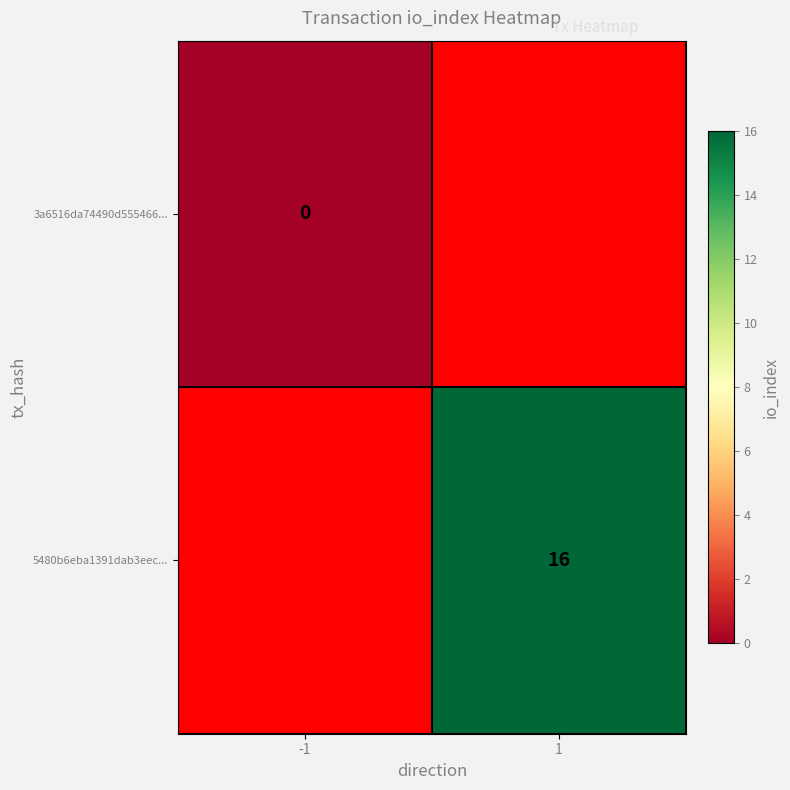

Is it true that 5480b6eba1391dab3eec... equals 24 at 1?

False